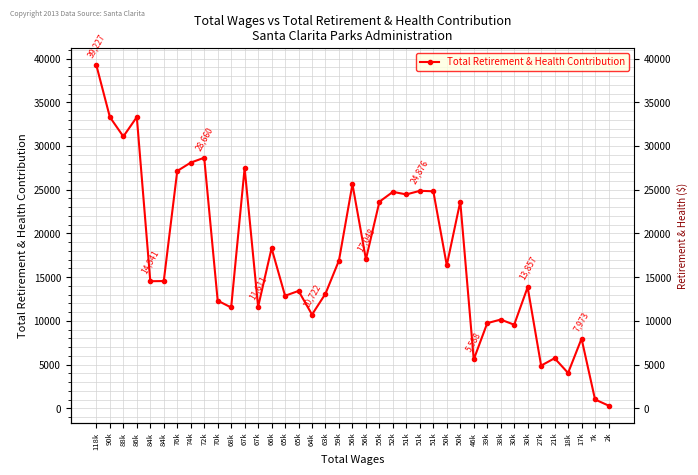

Reading left to right, what are all the values shown in this chart?

39227	33314	31090	33314	14541	14557	27145	28103	28660	12320	11535	27488	11611	18313	12873	13431	10722	13116	16909	25639	17048	23628	24759	24465	24876	24827	16364	23647	5588	9743	10155	9565	13857	4888	5733	4046	7973	1018	317